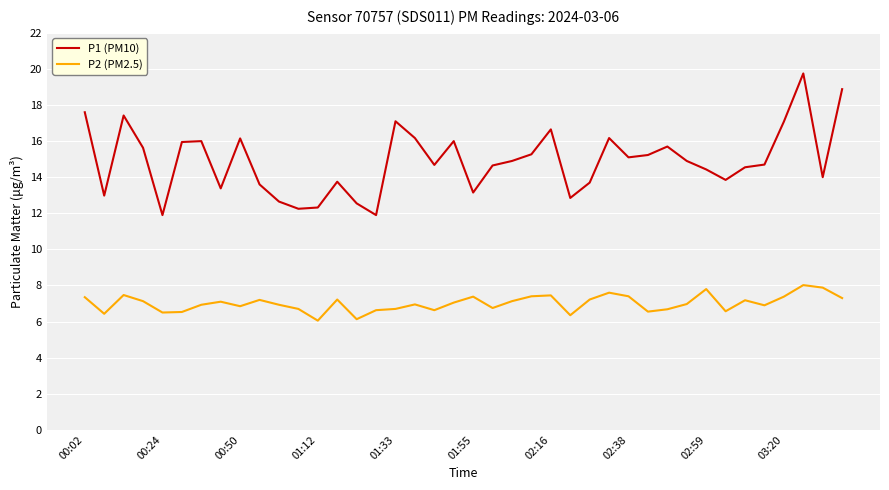

True or false: P1 (PM10) and P2 (PM2.5) cross at least once.

False